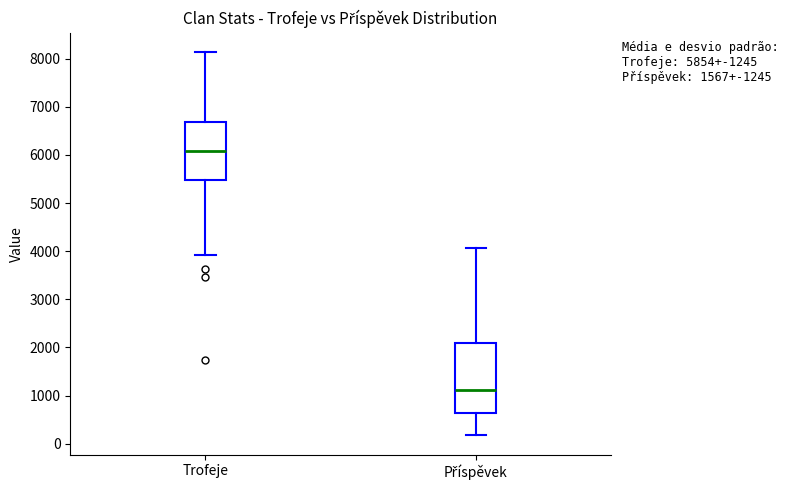

Where does the median line of the box for Trofeje sit on the y-axis? The values are not printed on the chart, so give them approximately, as read against the axis.

6100